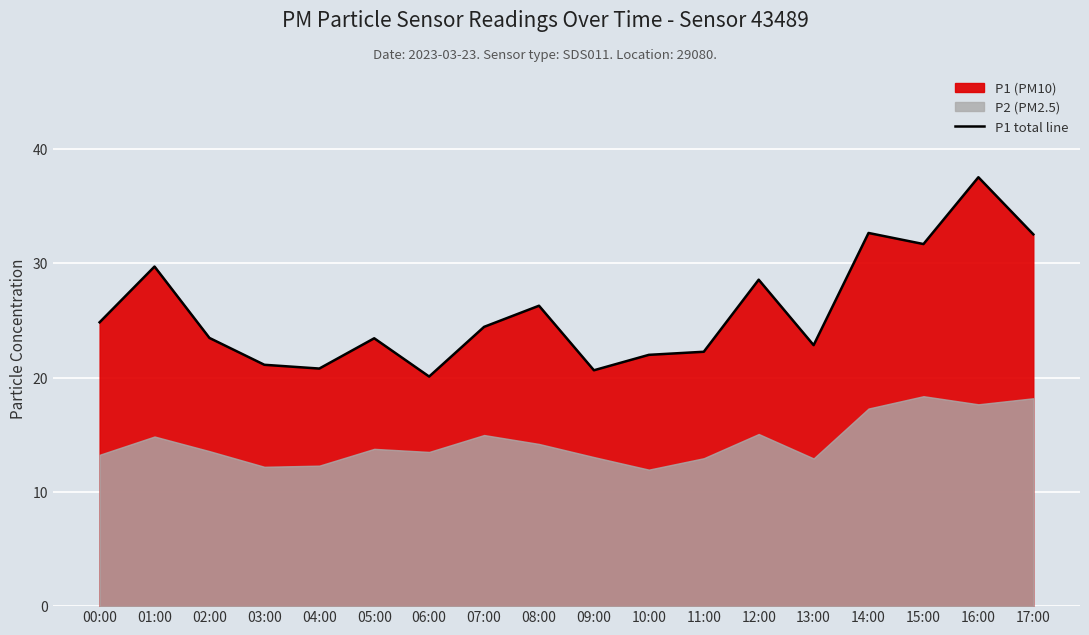

What is the lowest value of the P1 total line series?

20.1